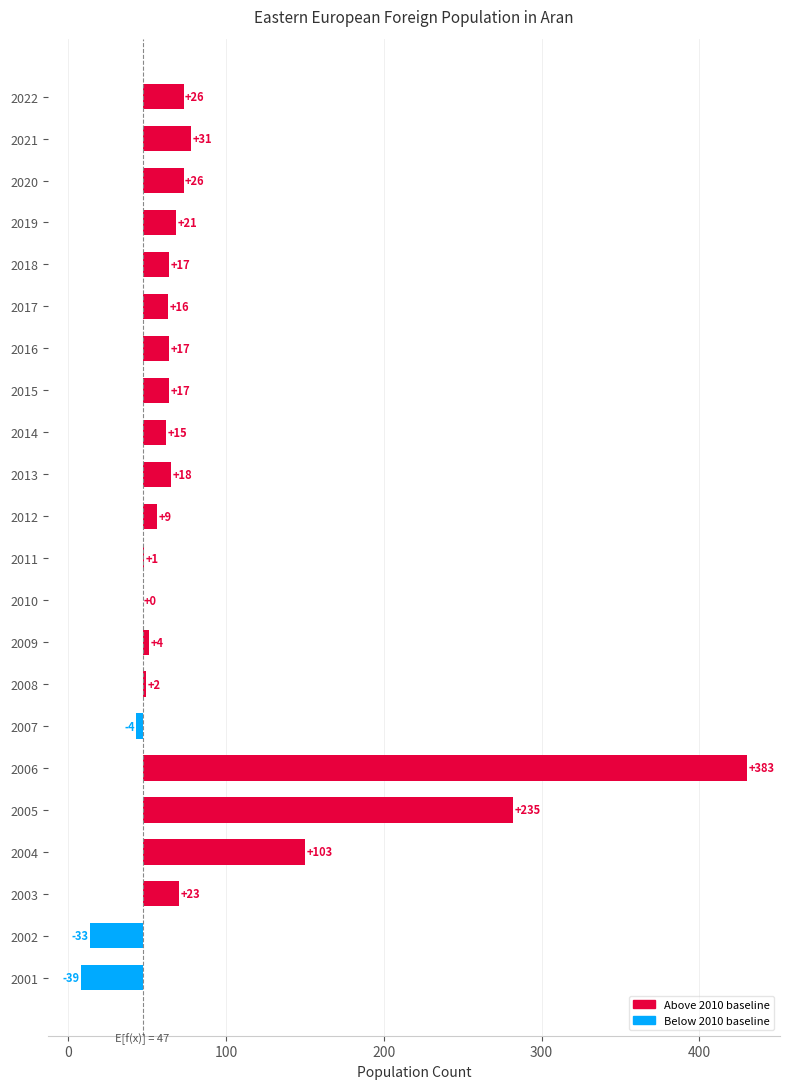

How many categories are shown in the chart?

22